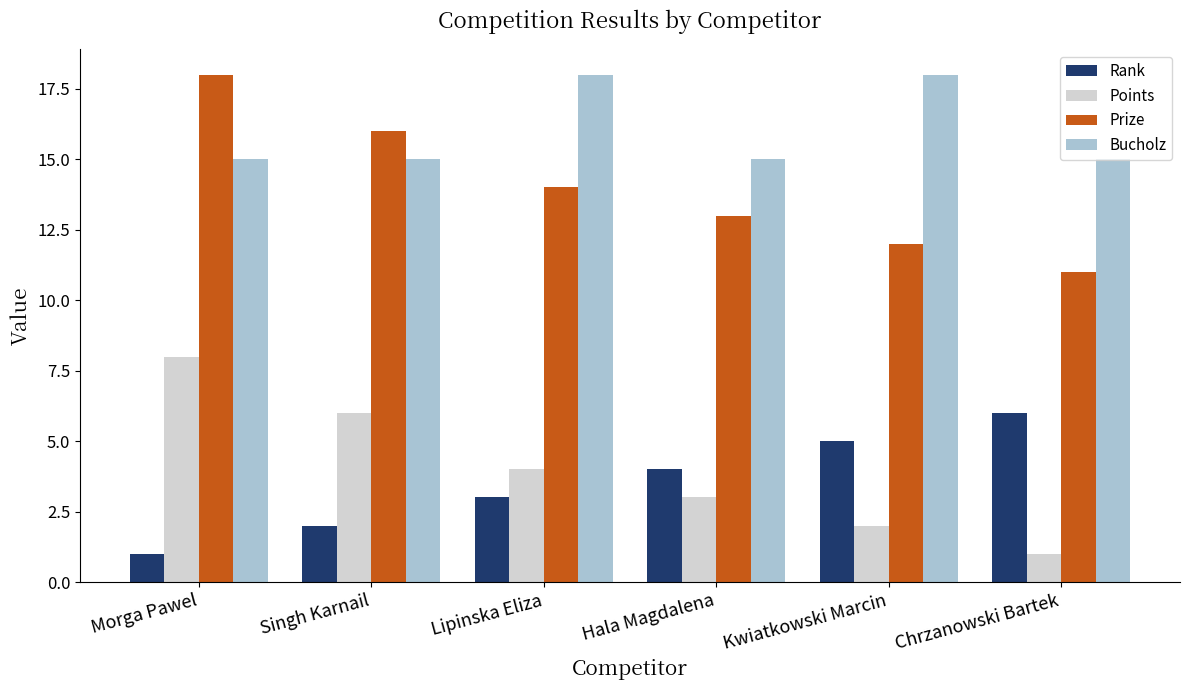

How many series are shown in this chart?

4